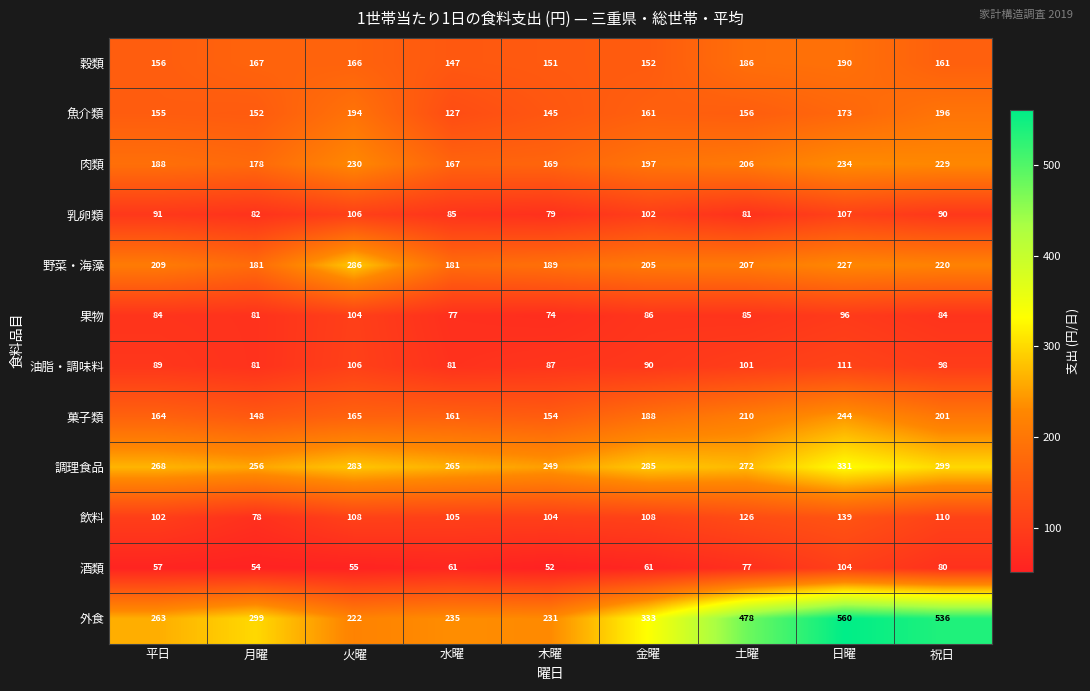

What is the approximate value of 穀類 at 祝日, to the nearest 5?

160